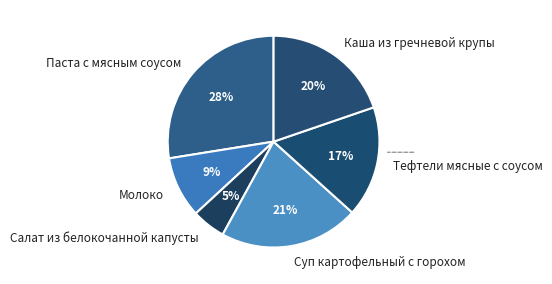

Which slice is the largest?

Паста с мясным соусом